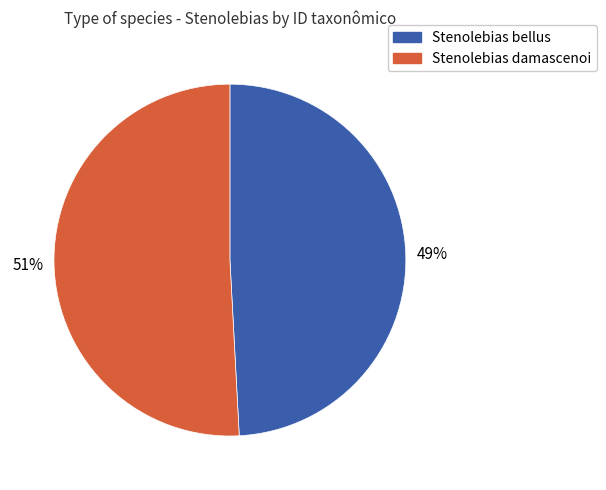

To the nearest percent, what is the difference between the largest and smallest slice percentages?

2%